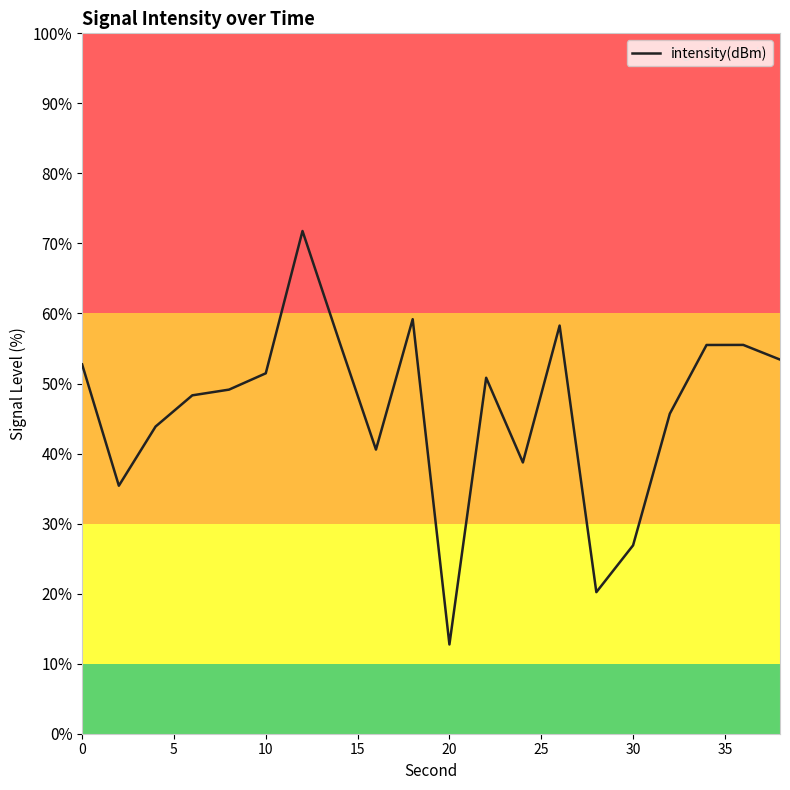

What is the difference between the maximum and minimum values?

59.0